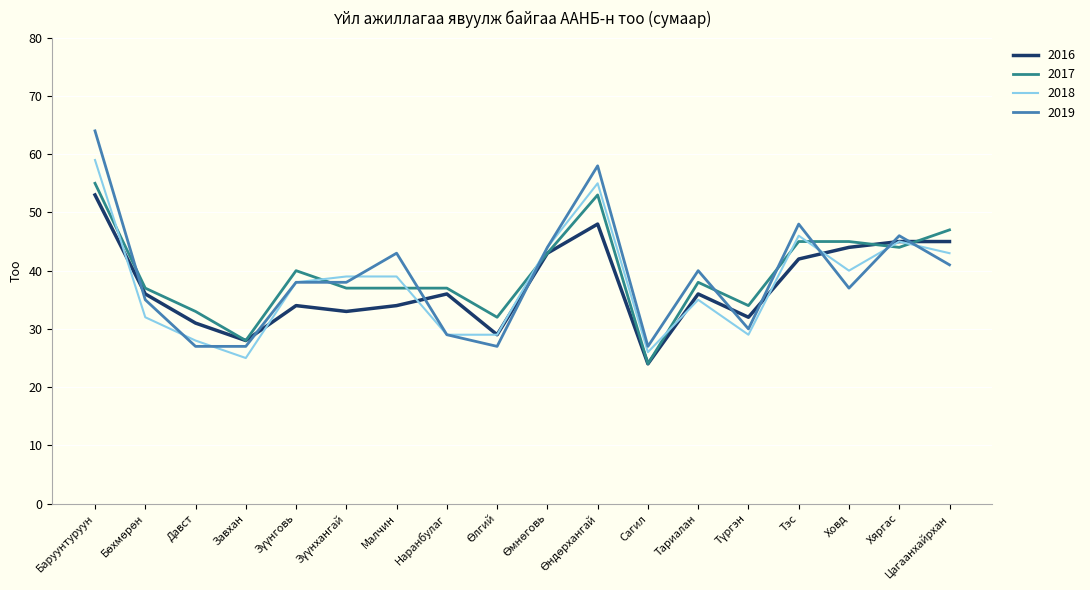

Is the value of 2019 at Наранбулаг greater than the value of 2016 at Тэс?

No